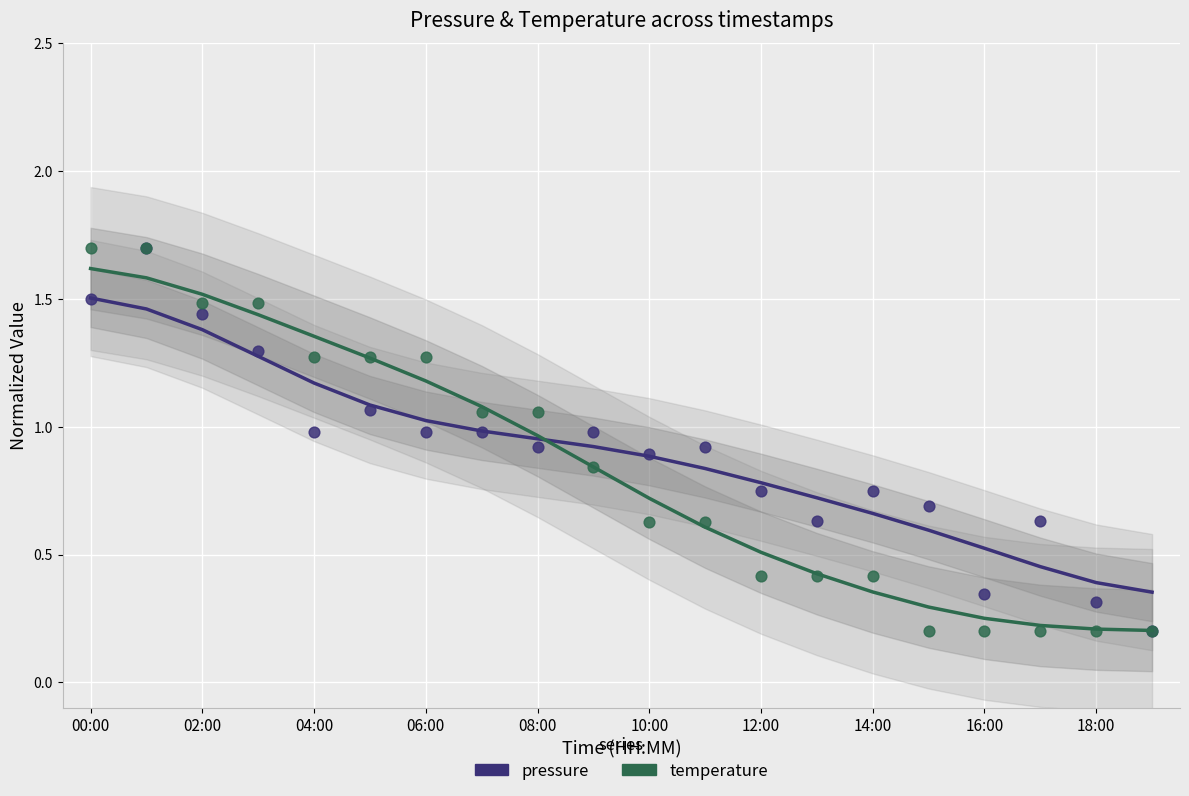

Which series contains the lowest Y value?

pressure